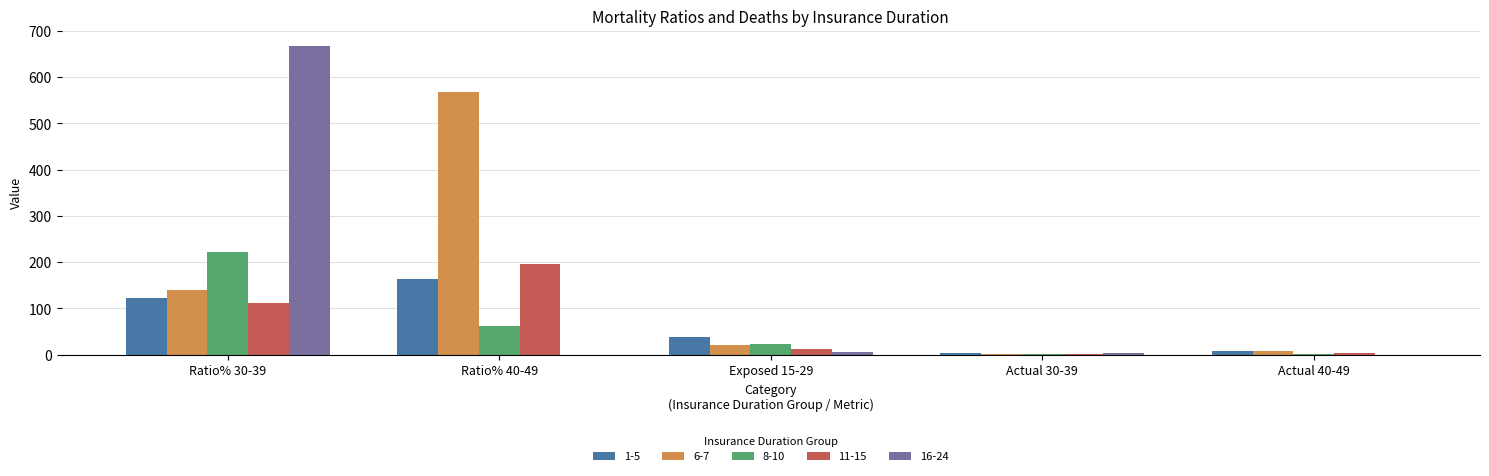

At which label is 11-15 closest to 98?

Ratio% 30-39